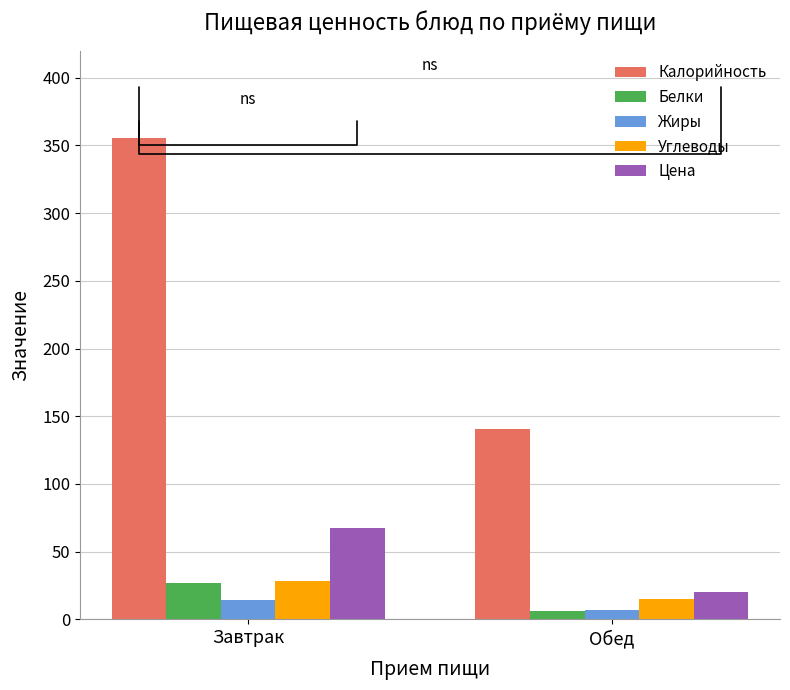

Reading right to left, transcribe all the data shown in this chart.

Калорийность: Обед=140.7	Завтрак=355.3
Белки: Обед=6.1	Завтрак=26.8
Жиры: Обед=6.8	Завтрак=14.5
Углеводы: Обед=14.7	Завтрак=28.2
Цена: Обед=20.2	Завтрак=67.6